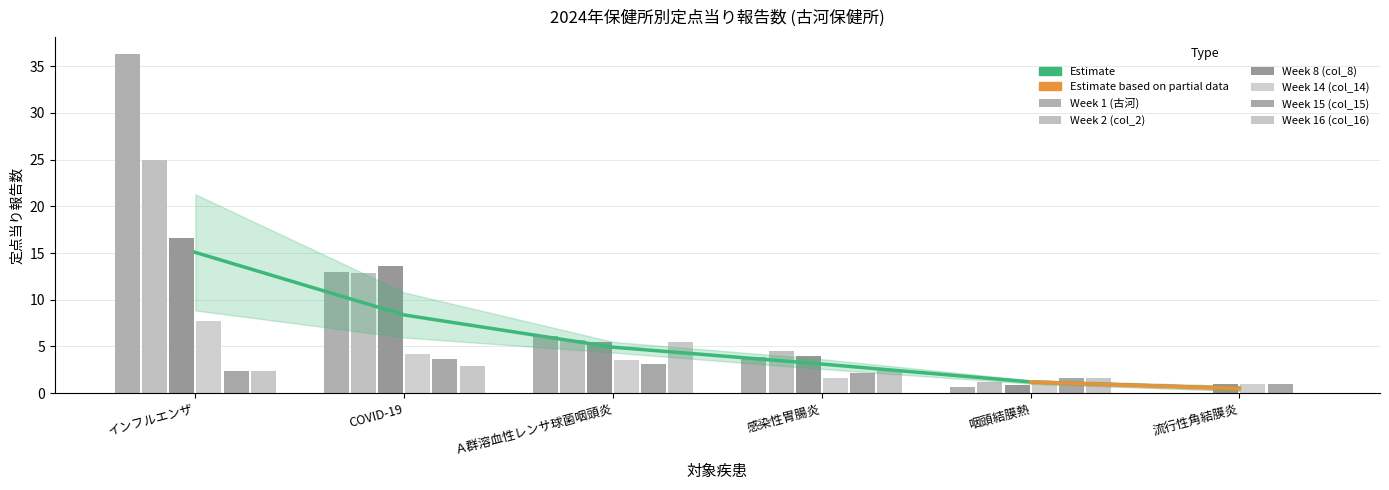

What is the sum of all Week 8 (col_8) values?

41.5